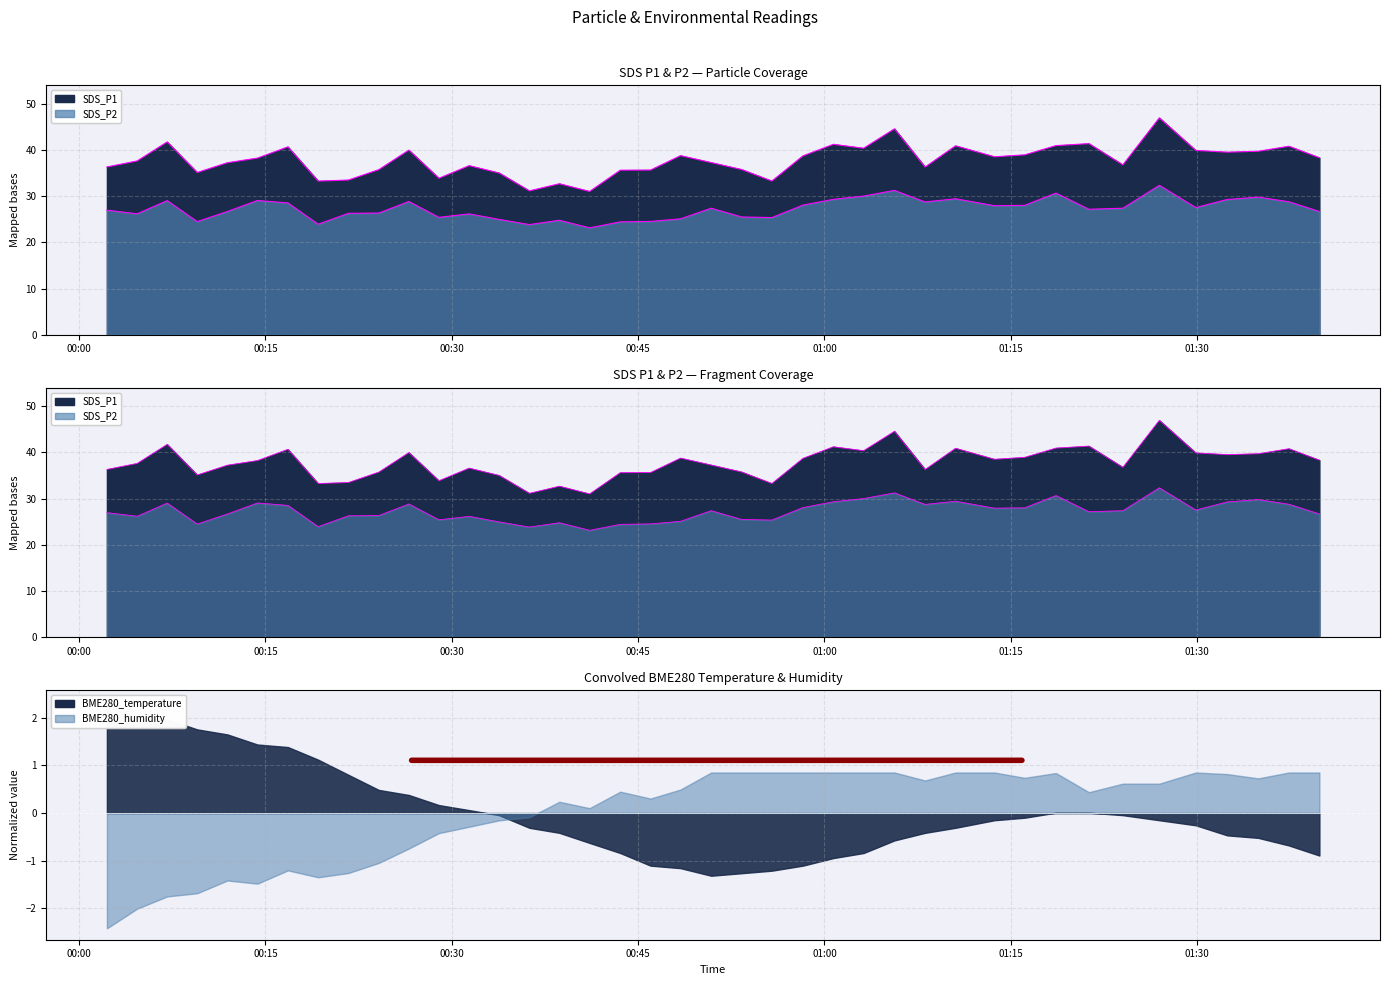

What is the difference between the maximum and second lowest values in the SDS_P1 series?

15.8